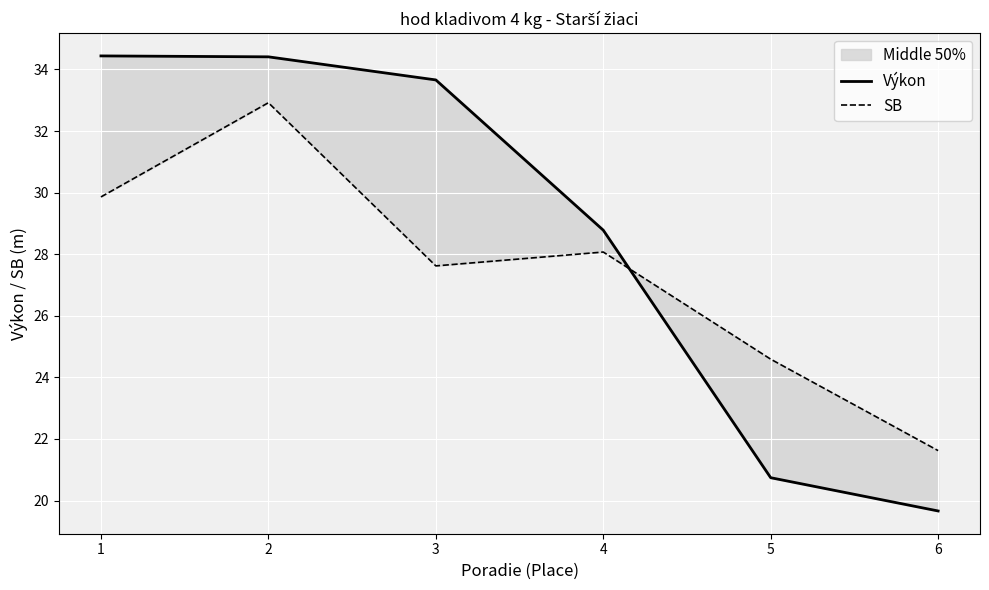

Which series has the largest total across all categories?

Výkon